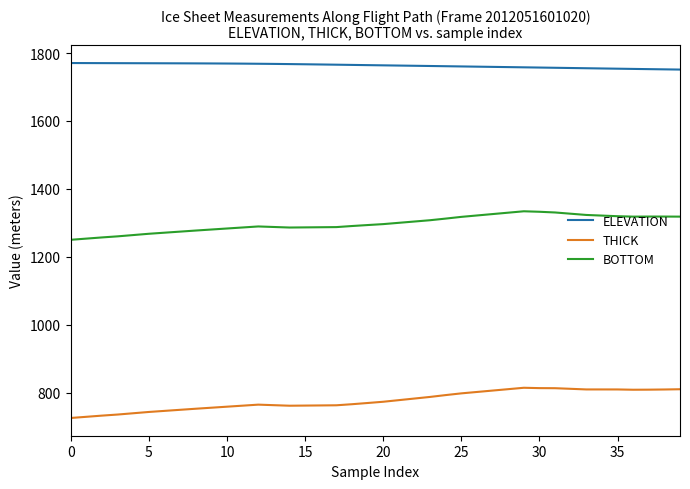

What is the maximum value shown in the chart?

1770.5